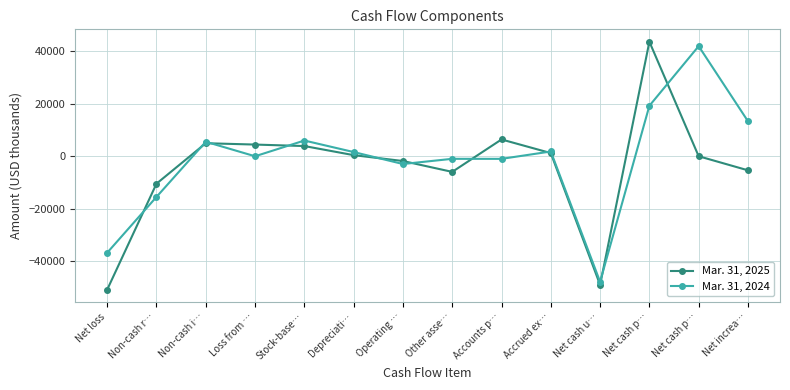

List the series in order of their peak value, lowest first.

Mar. 31, 2024, Mar. 31, 2025